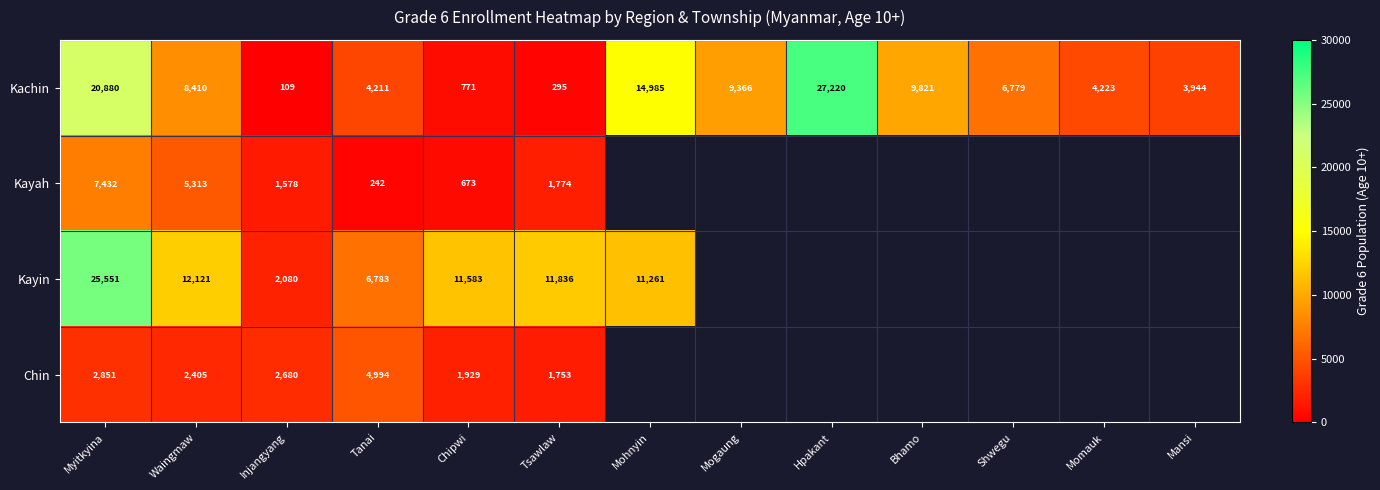

Which category has the lowest value across all series?

Injangyang